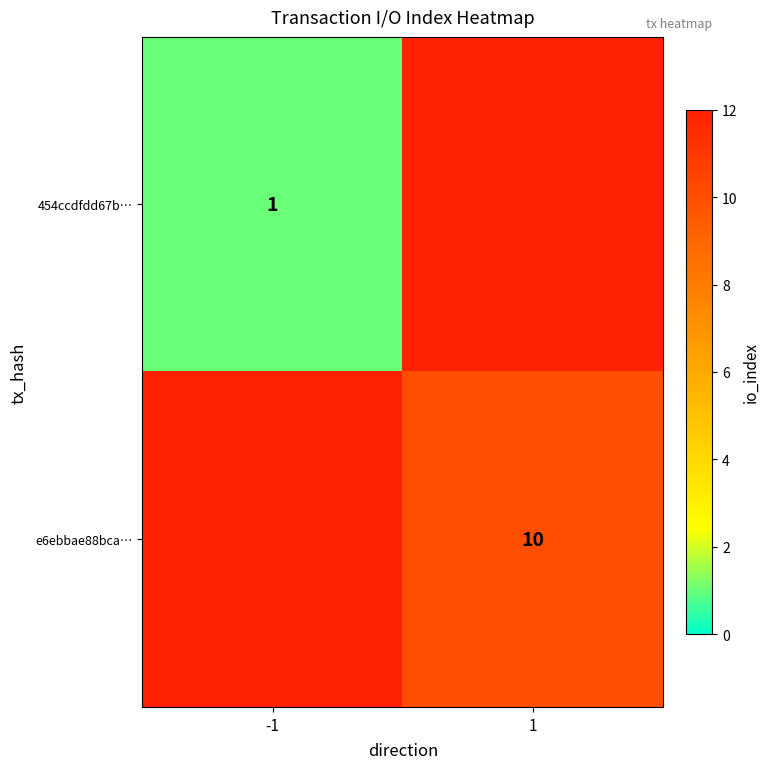

Between -1 and 1, which is larger?

1